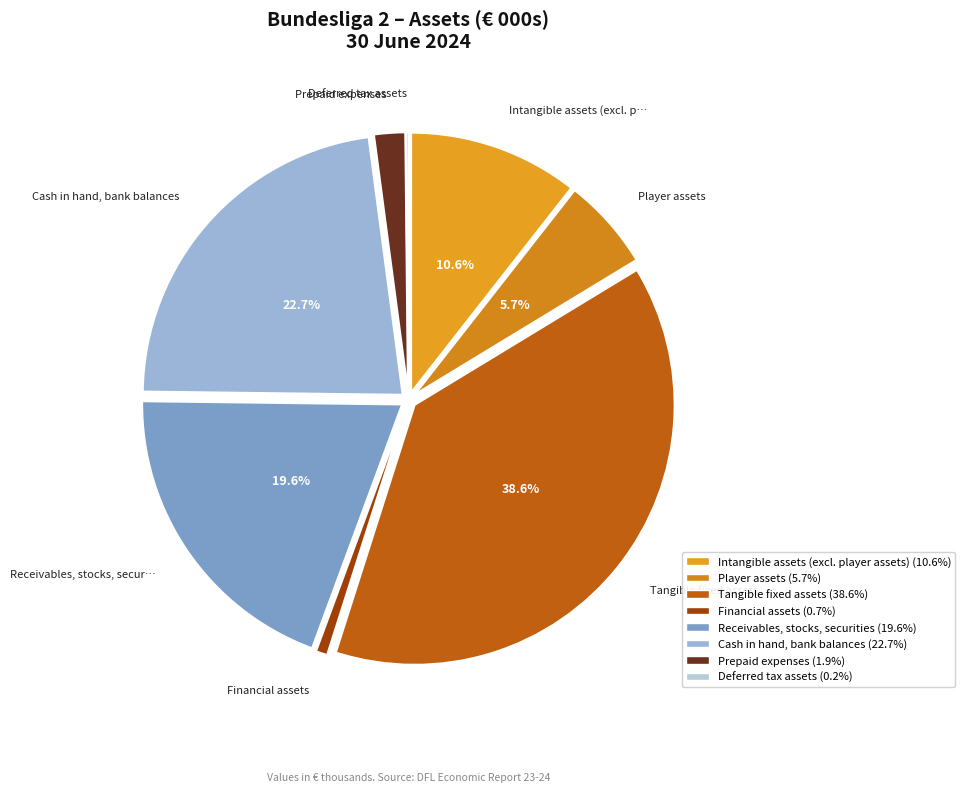

Is the sum of Prepaid expenses and Cash in hand, bank balances greater than half?

No